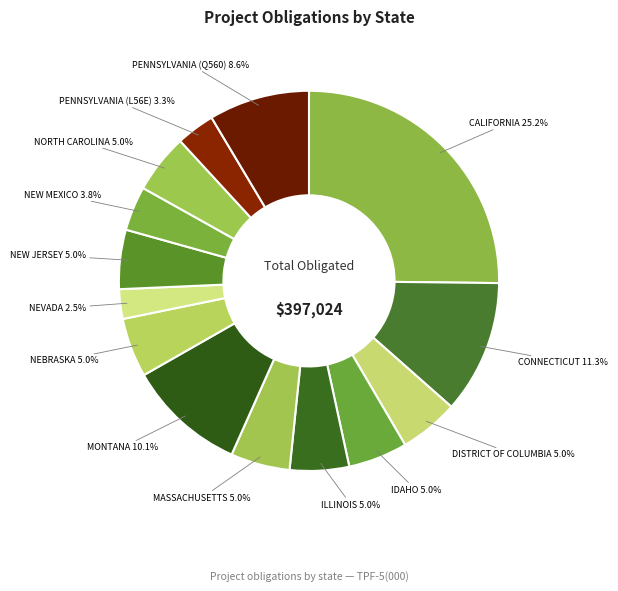

To the nearest percent, what portion does NEW MEXICO represent?

4%